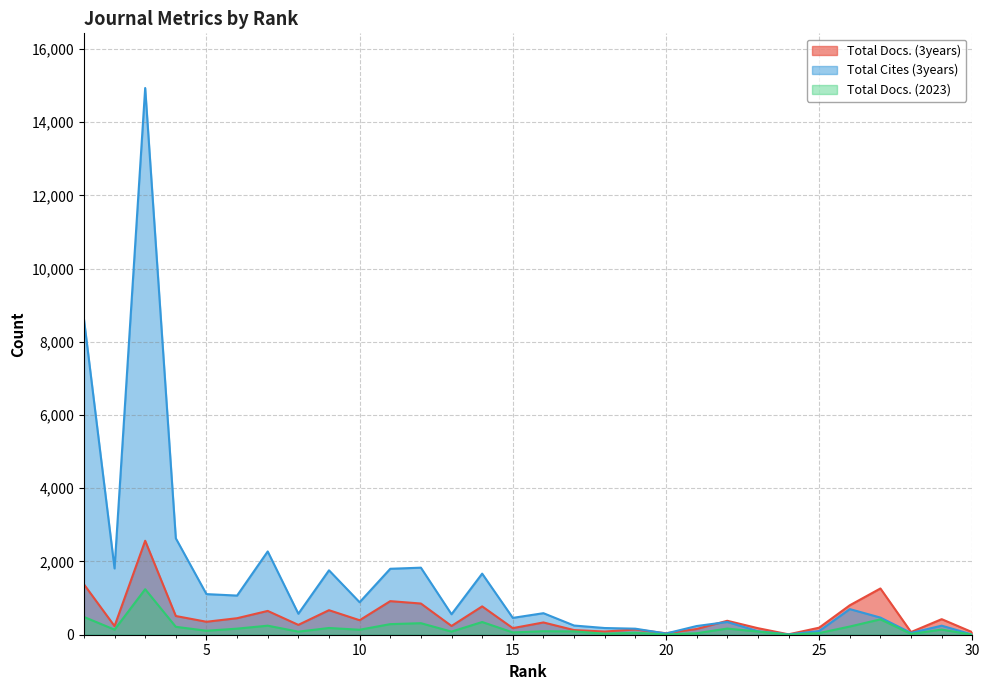

What value does the Total Docs. (2023) series have at 28?

21